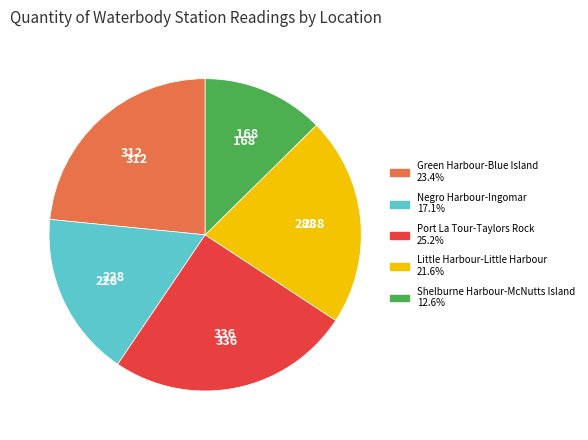

Which has a higher value, Negro Harbour-Ingomar or Little Harbour-Little Harbour?

Little Harbour-Little Harbour